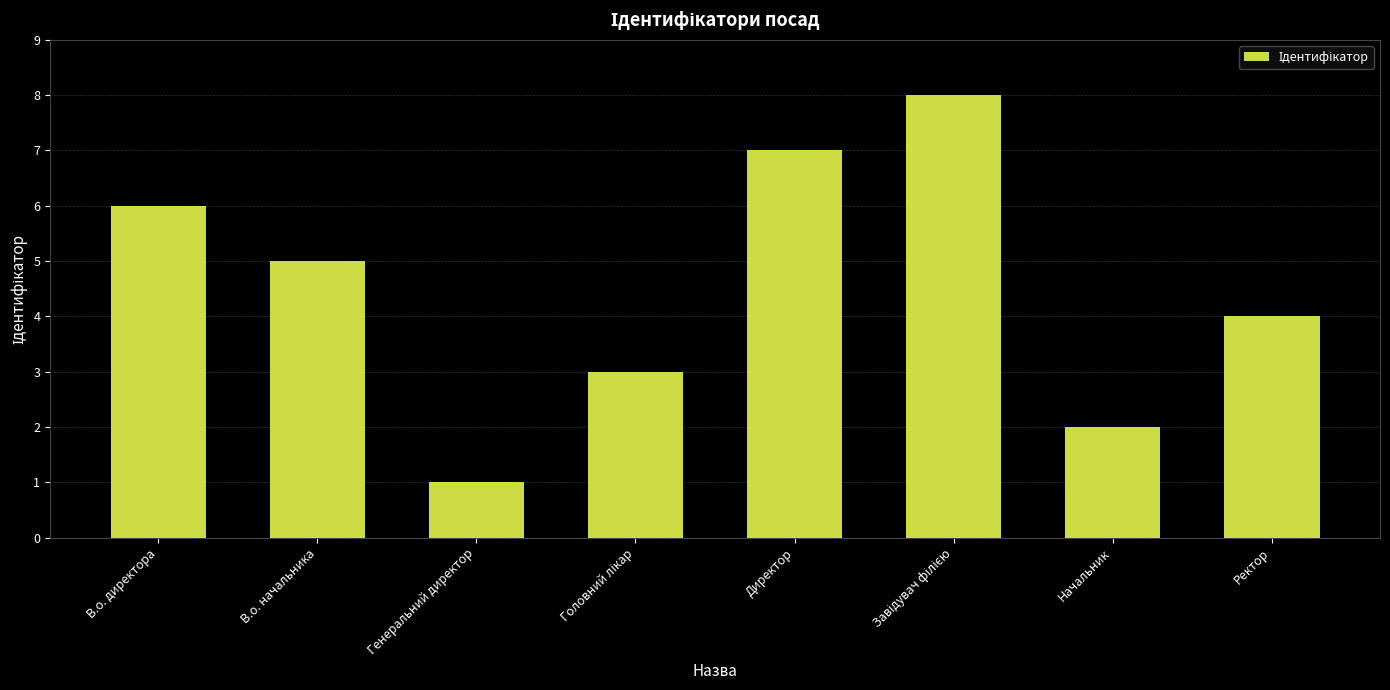

How many data points does each series have?

8